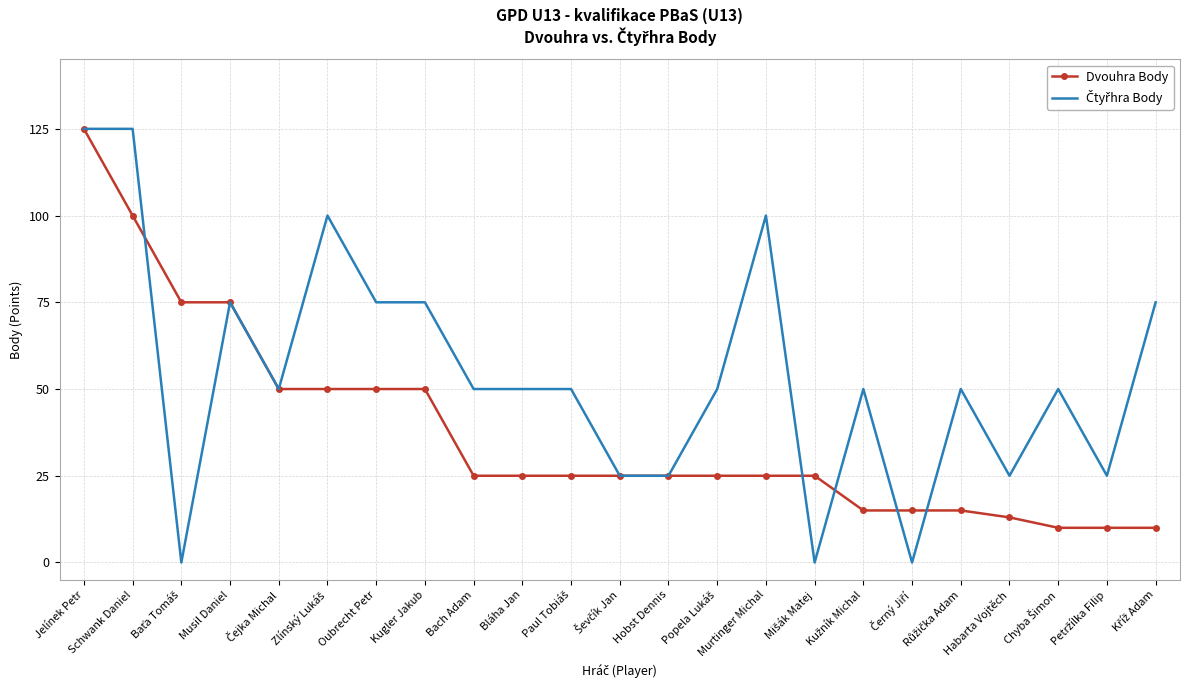

Is it true that Dvouhra Body equals 34 at Bláha Jan?

False